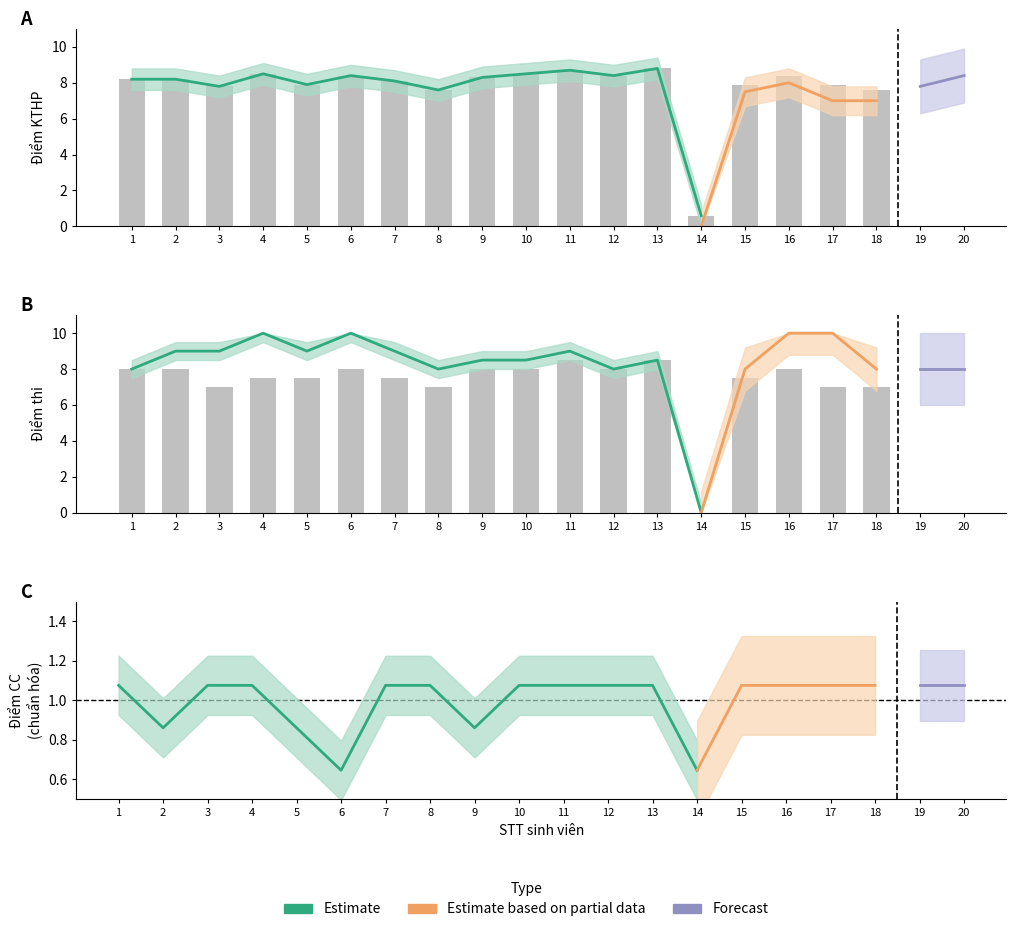

How many categories are shown in the chart?

20